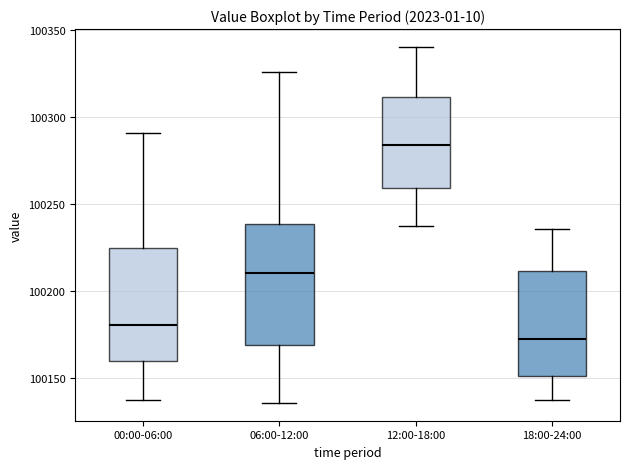

Where is the upper edge of the box for 00:00-06:00 on the y-axis? The values are not printed on the chart, so give them approximately, as read against the axis.

100225